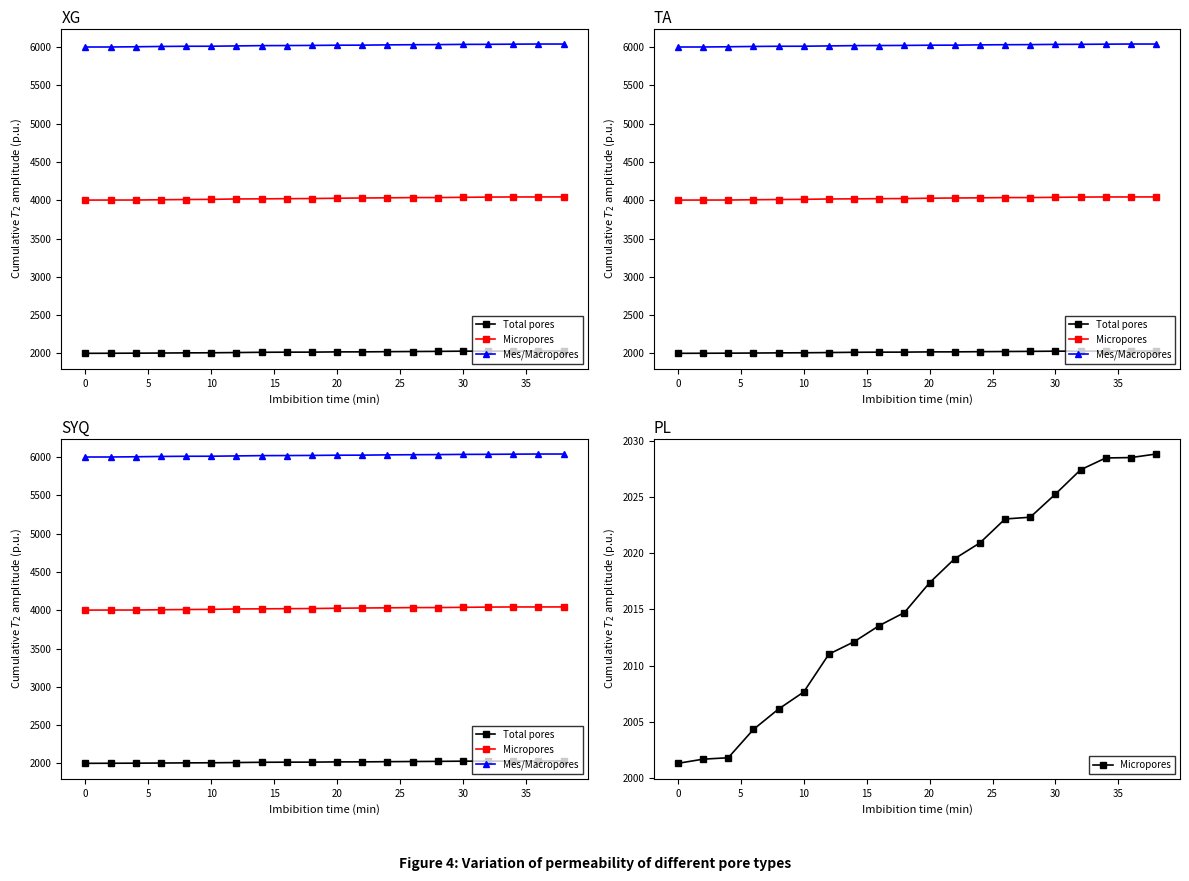

Is the value of Micropores at 16 greater than the value of Mes/Macropores at 5?

No